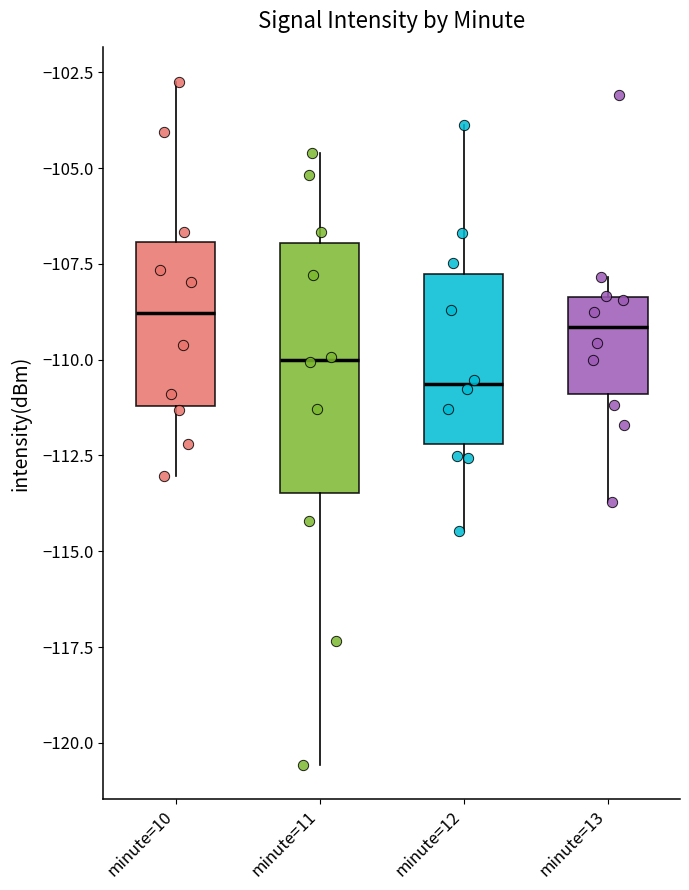

Reading left to right, transcribe this box plot: for each box, give where its median line is, the range the box spans, and where its two whiskers end, as read against the y-axis. The values are not printed on the chart, so give them approximately, as read against the axis.

minute=10: median -109.0, box -111.0 to -107.0, whiskers -113.0 to -102.5
minute=11: median -110.0, box -113.5 to -107.0, whiskers -120.5 to -104.5
minute=12: median -110.5, box -112.0 to -108.0, whiskers -114.5 to -104.0
minute=13: median -109.0, box -111.0 to -108.5, whiskers -113.5 to -108.0